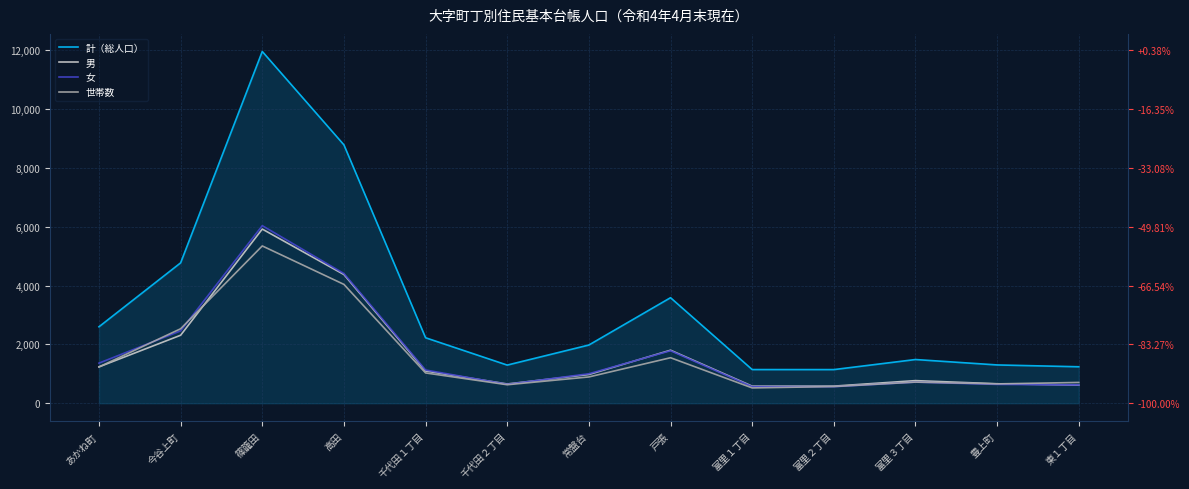

Where is 計（総人口） nearest to the value 6549?

今谷上町